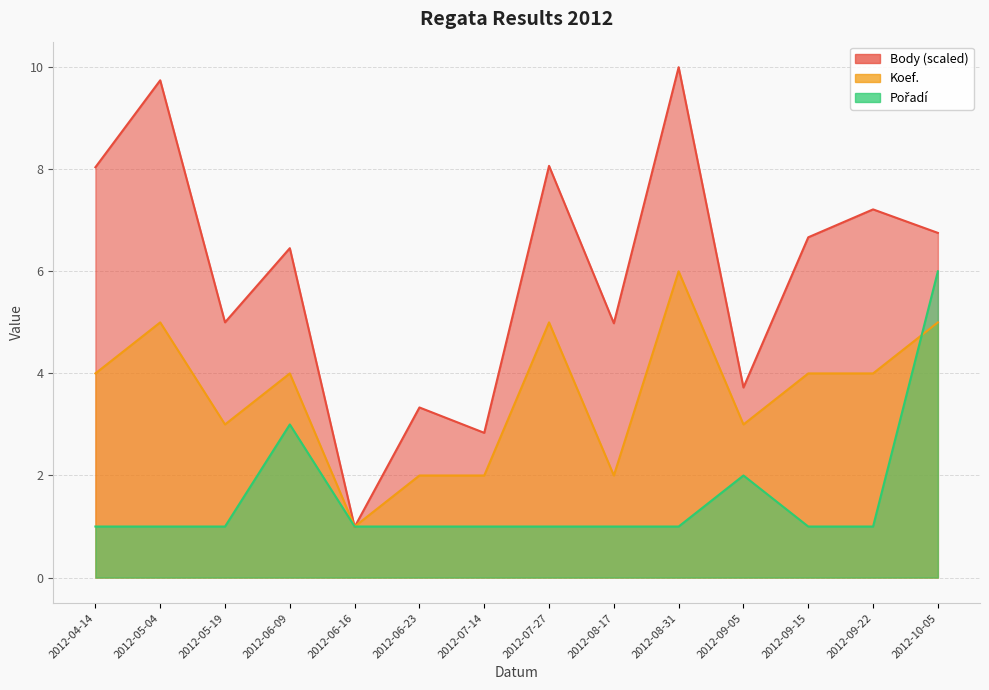

What is the sum of all Body values?

83.8